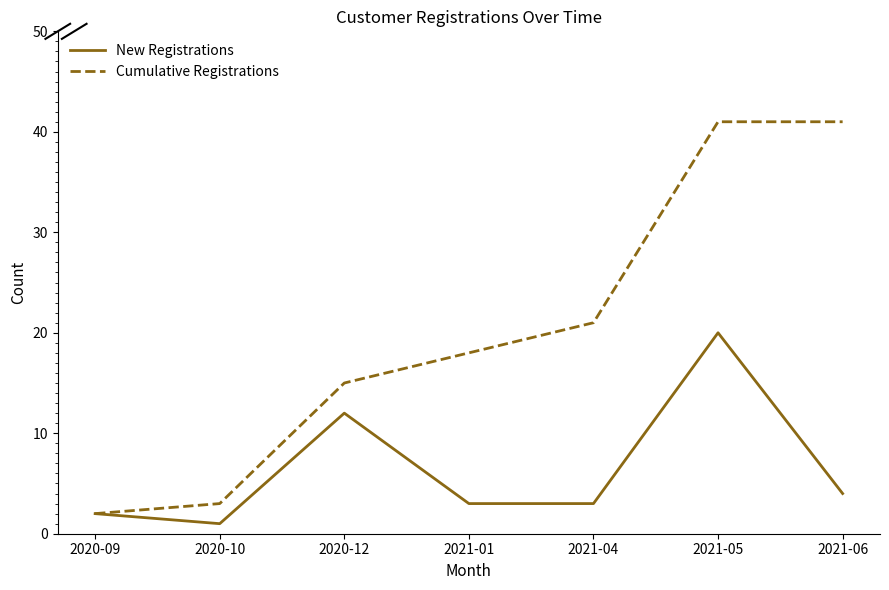

How many interior local peaks does the New Registrations series have?

2